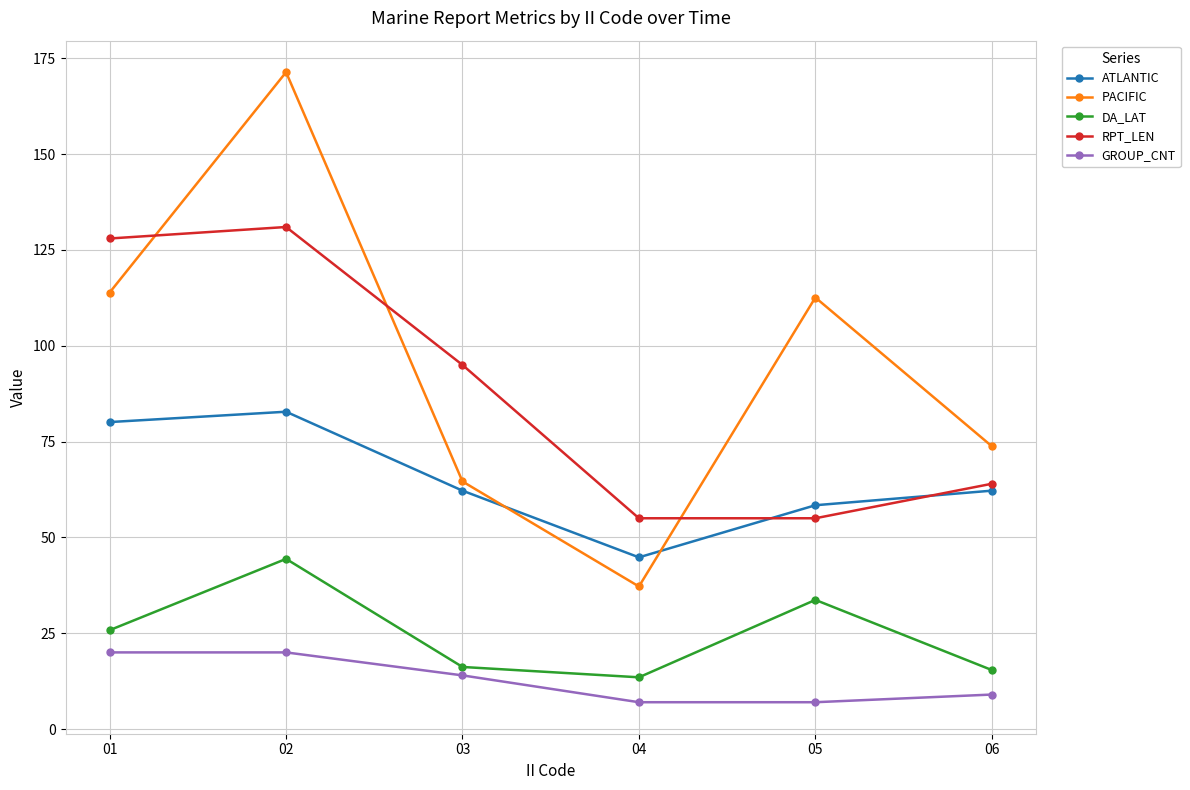

What is the lowest value of the PACIFIC series?

37.2